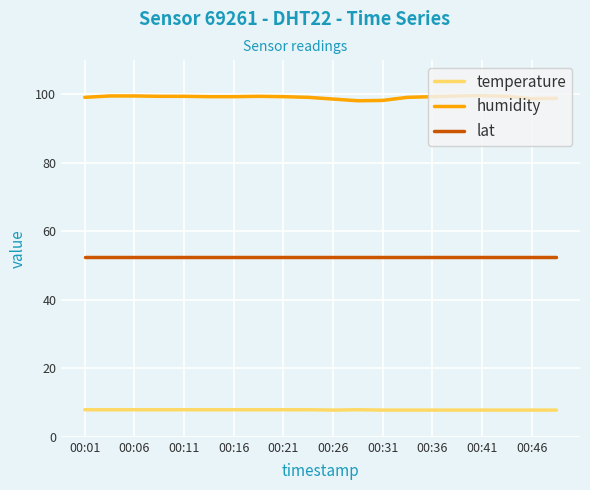

What is the greatest value displayed?

99.6